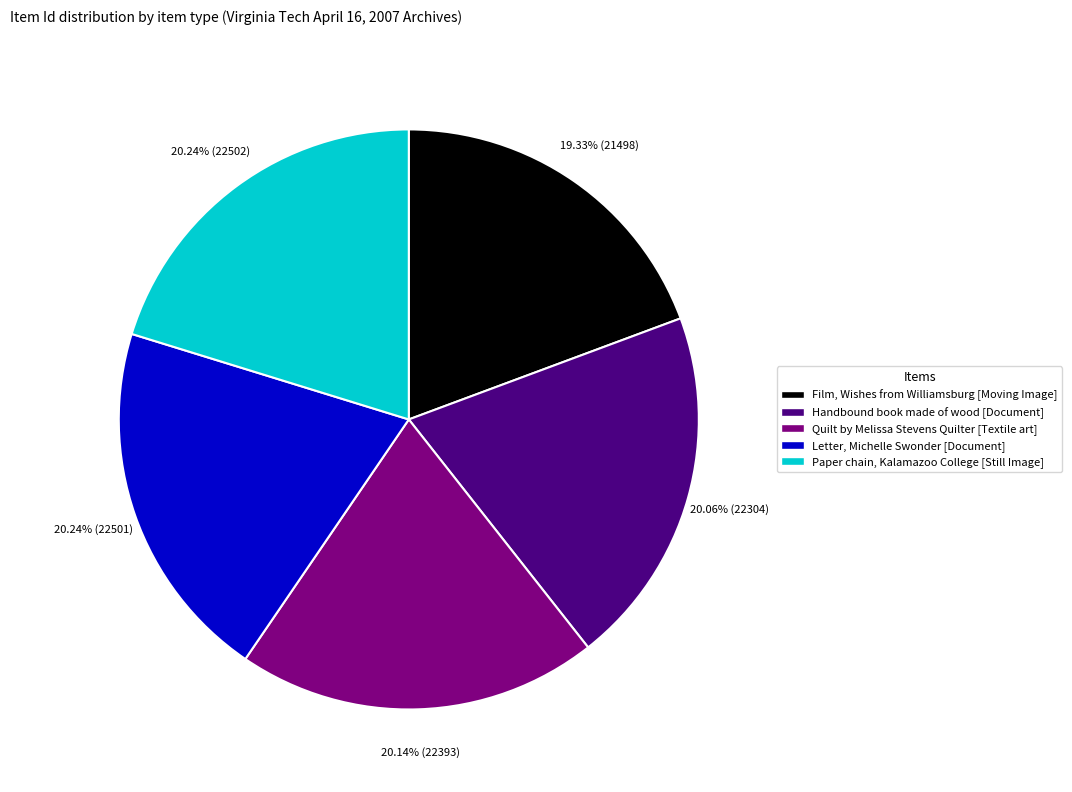

Combined, do Quilt by Melissa Stevens Quilter [Textile art] and Letter, Michelle Swonder [Document] account for over 50%?

No